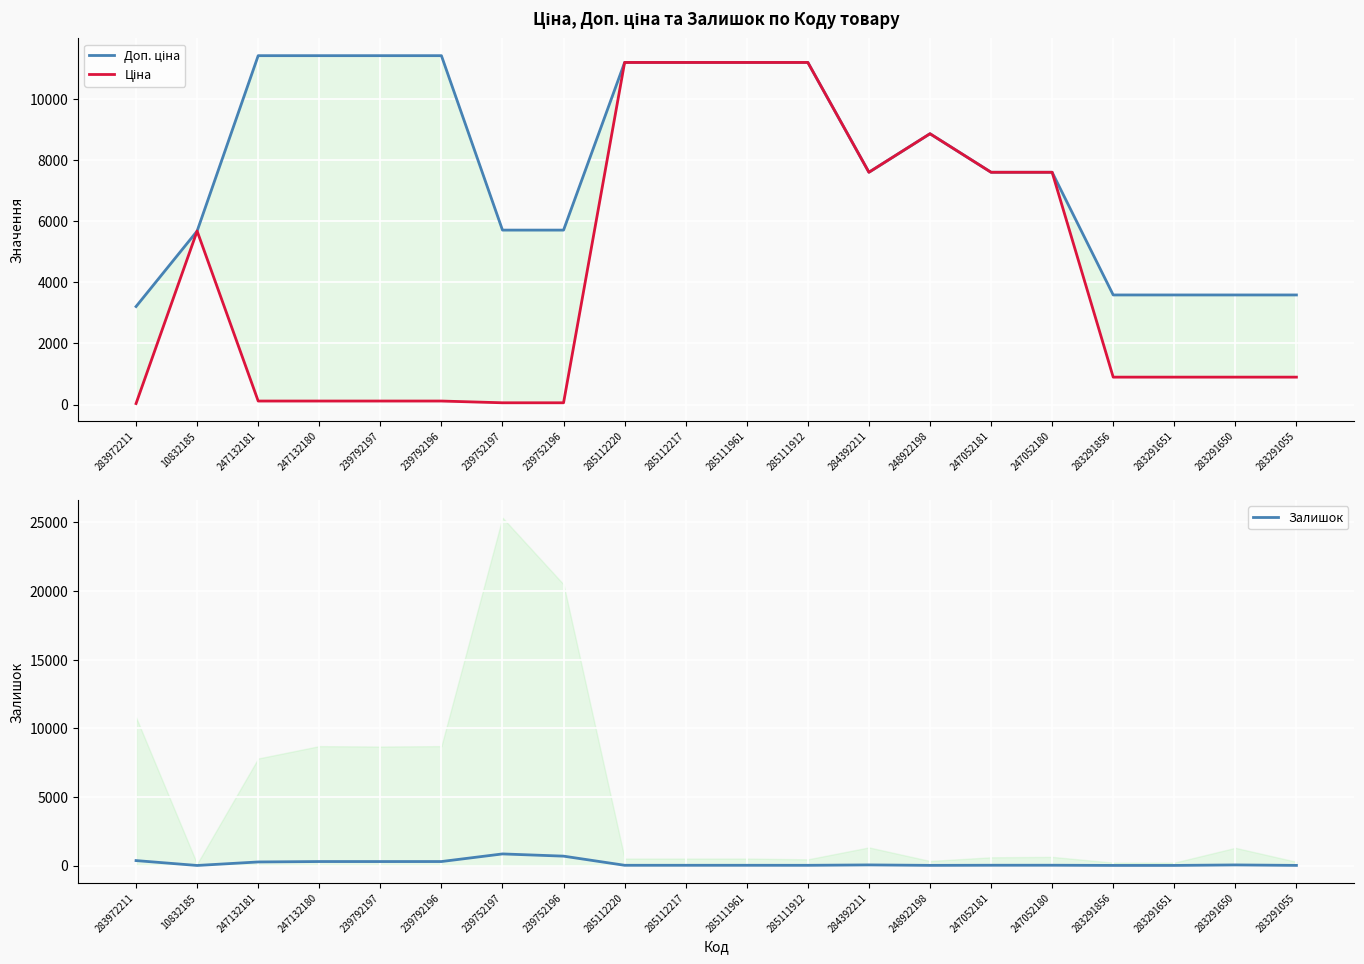

Where does the Доп. ціна series first go above 7596?

247132181